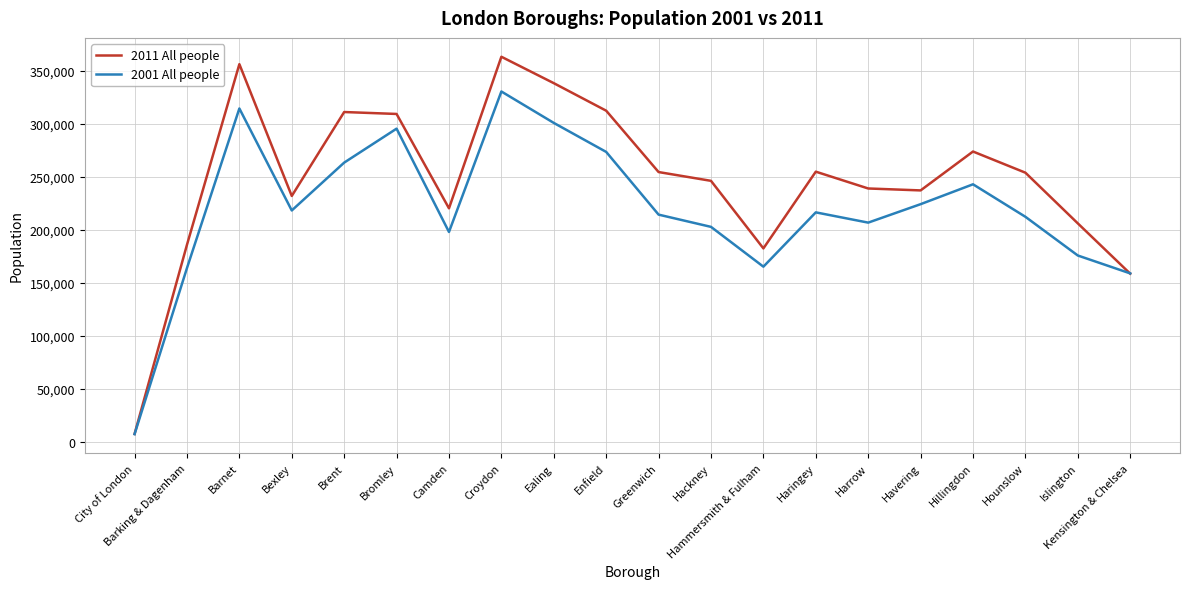

Which series changed the most between Ealing and Islington?

2011 All people